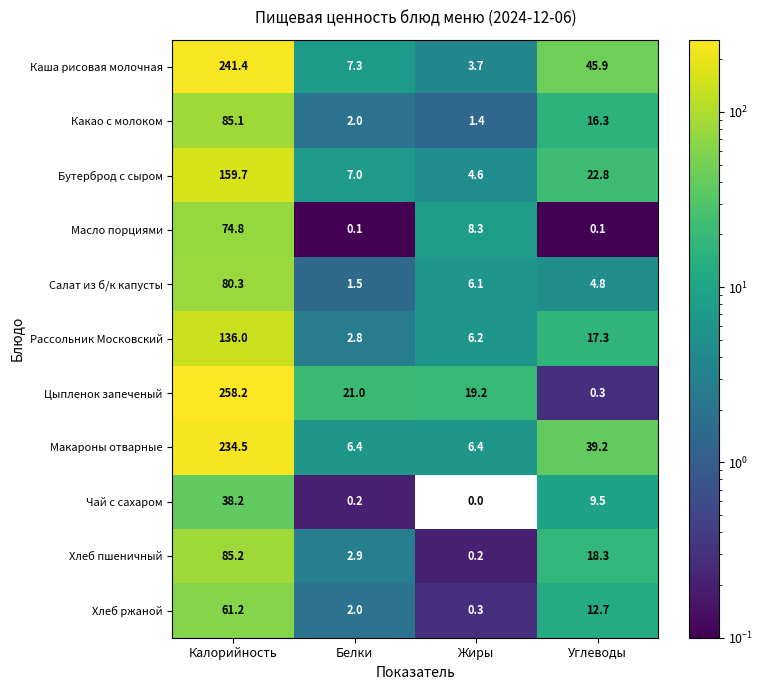

Rank the series by their maximum value, from lowest to highest.

Чай с сахаром, Хлеб ржаной, Масло порциями, Салат из б/к капусты, Какао с молоком, Хлеб пшеничный, Рассольник Московский, Бутерброд с сыром, Макароны отварные, Каша рисовая молочная, Цыпленок запеченый